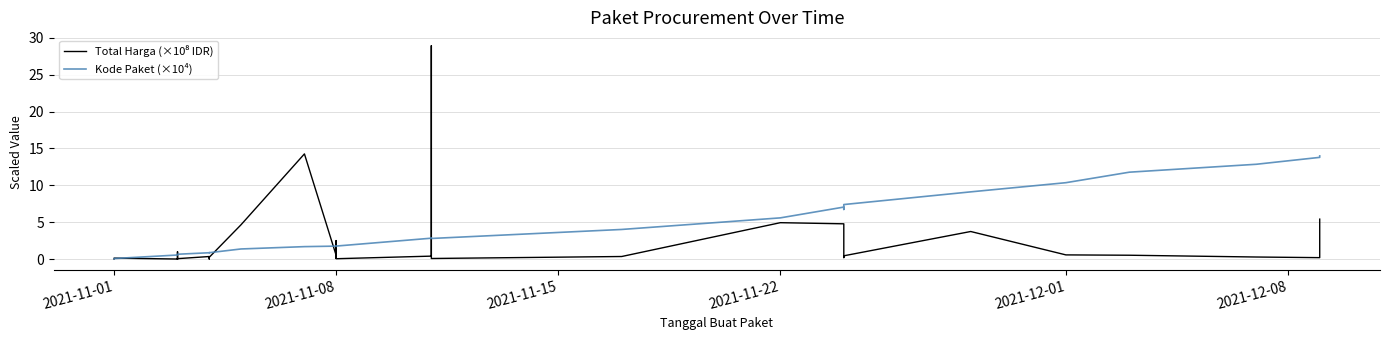

The Total Harga (×10⁸ IDR) series shows 0.1 at 9. True or false?

False